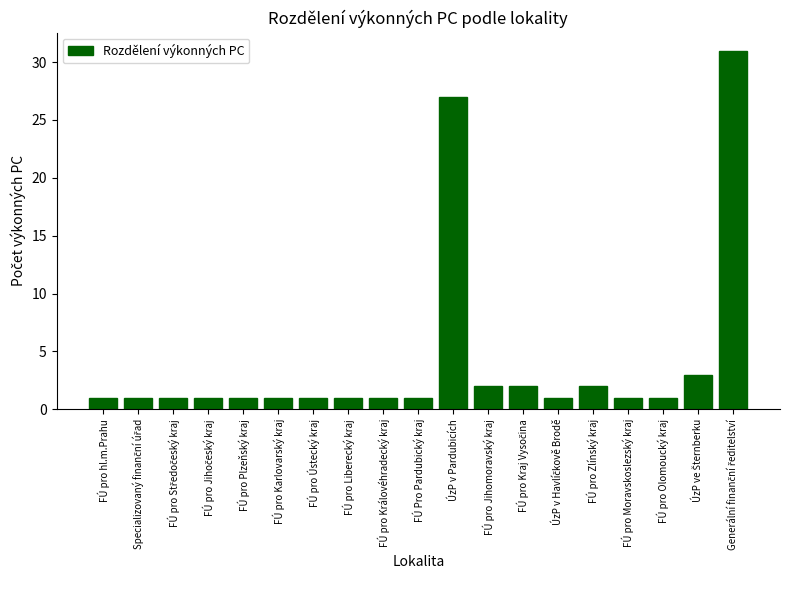

Between FÚ pro Jihomoravský kraj and FÚ pro hl.m.Prahu, which is larger?

FÚ pro Jihomoravský kraj